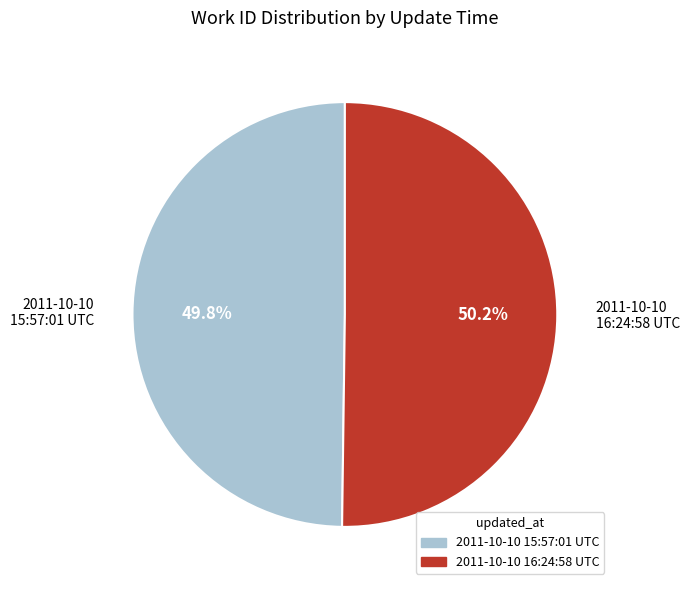

Combined, what portion of the pie is 2011-10-10 15:57:01 UTC and 2011-10-10 16:24:58 UTC?

100.0%